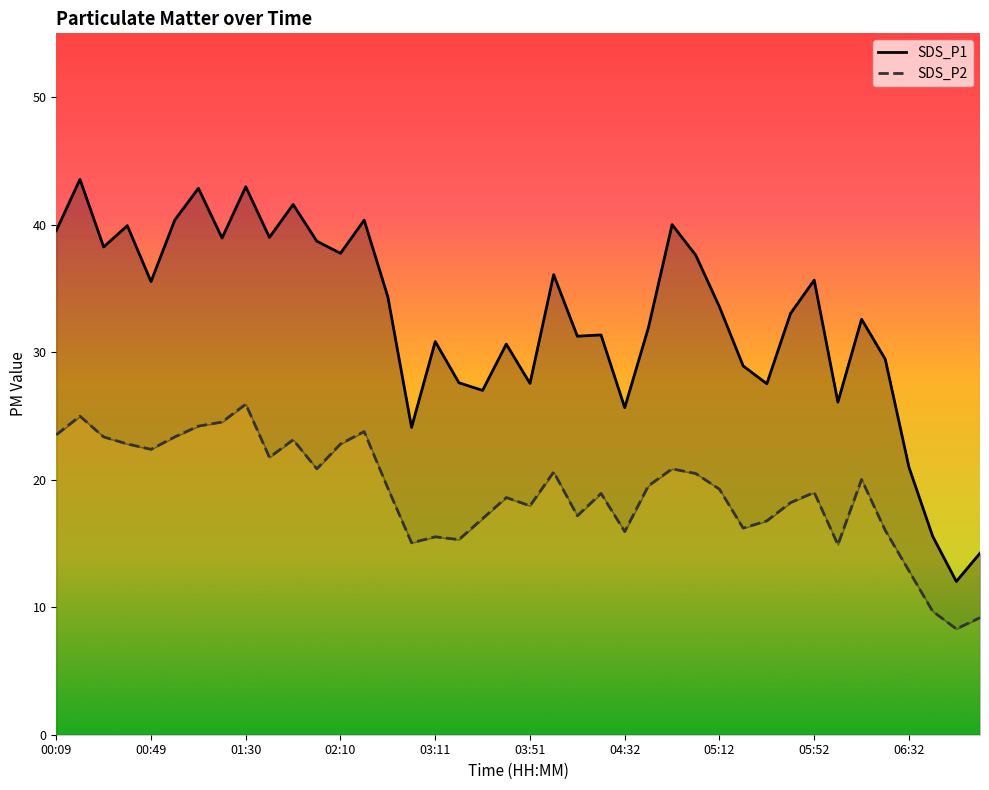

What is the sum of the SDS_P2 values at 10 and 11?

44.0